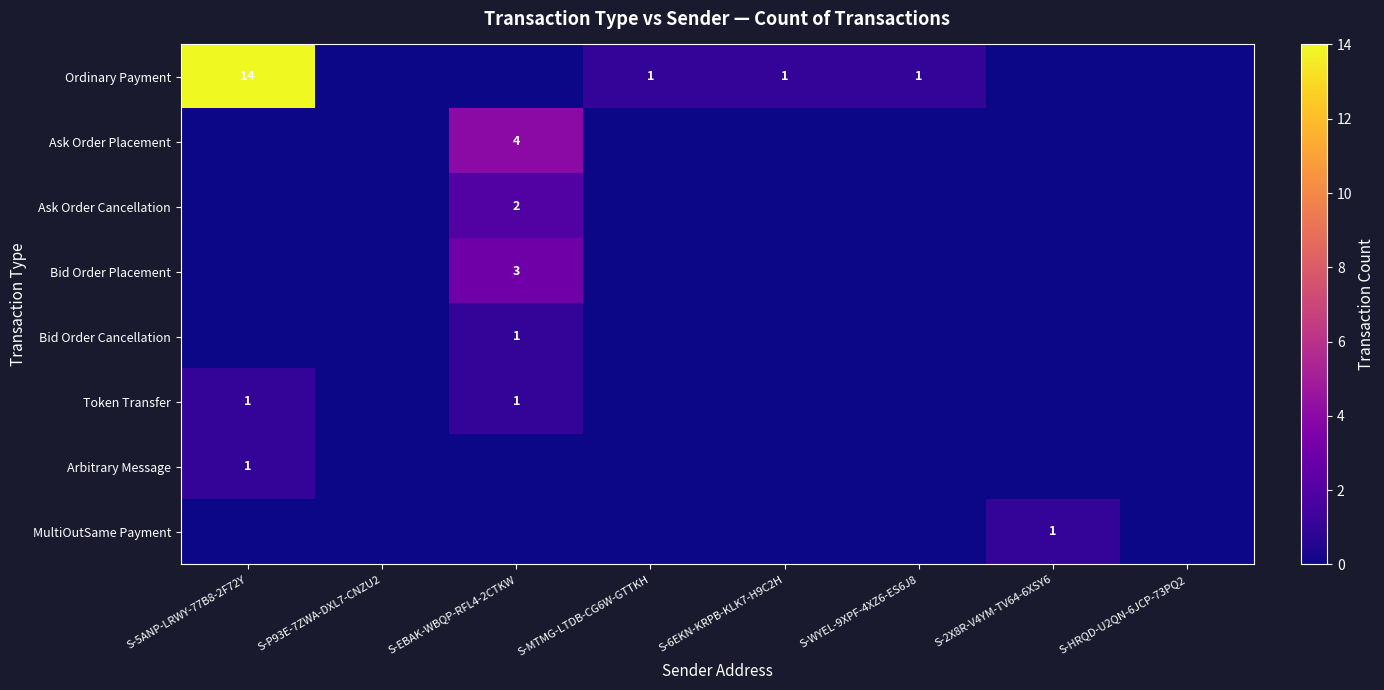

True or false: Arbitrary Message has a value of 1 at S-5ANP-LRWY-77B8-2F72Y.

True